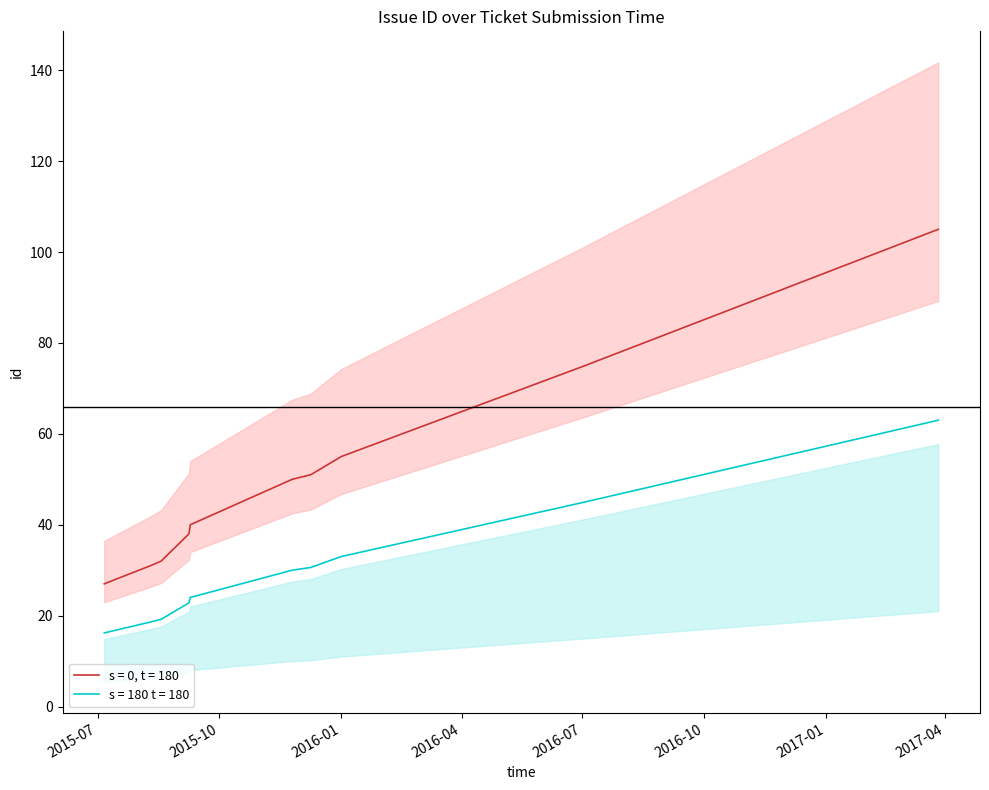

True or false: s = 180 t = 180 and s = 0, t = 180 intersect in this chart.

False